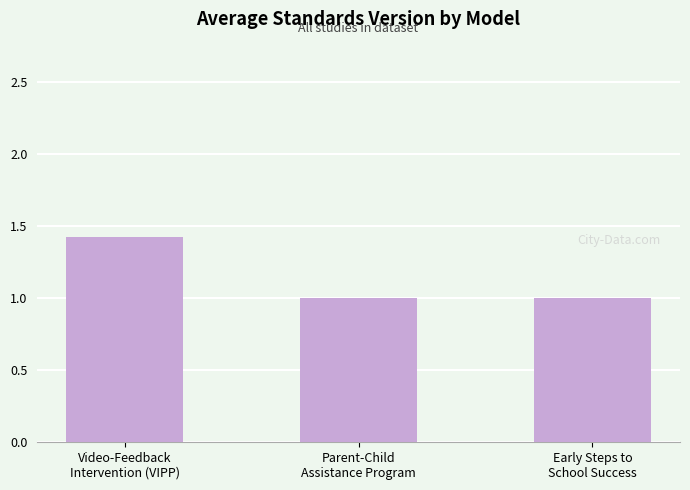

Reading left to right, extract all data points from this chart.

1.4	1.0	1.0